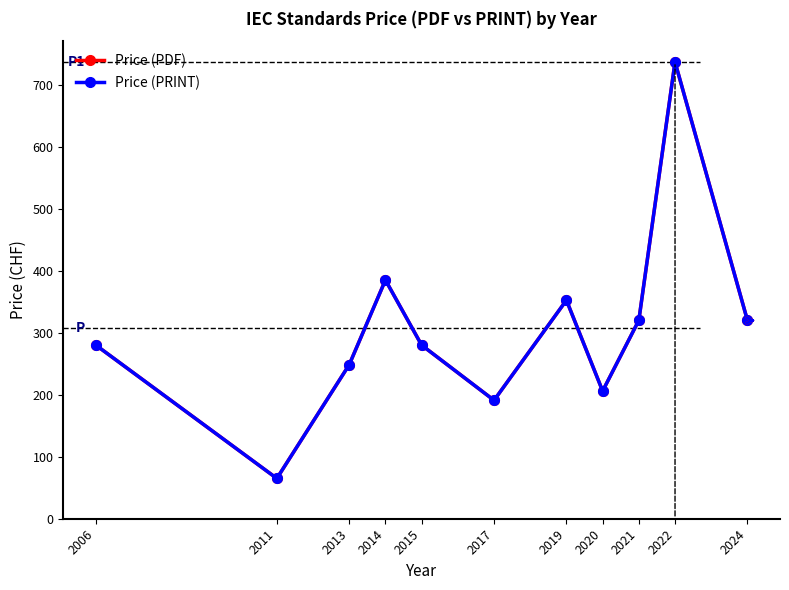

What is the value of the Price (PRINT) point at the 4th from the left?

385.0